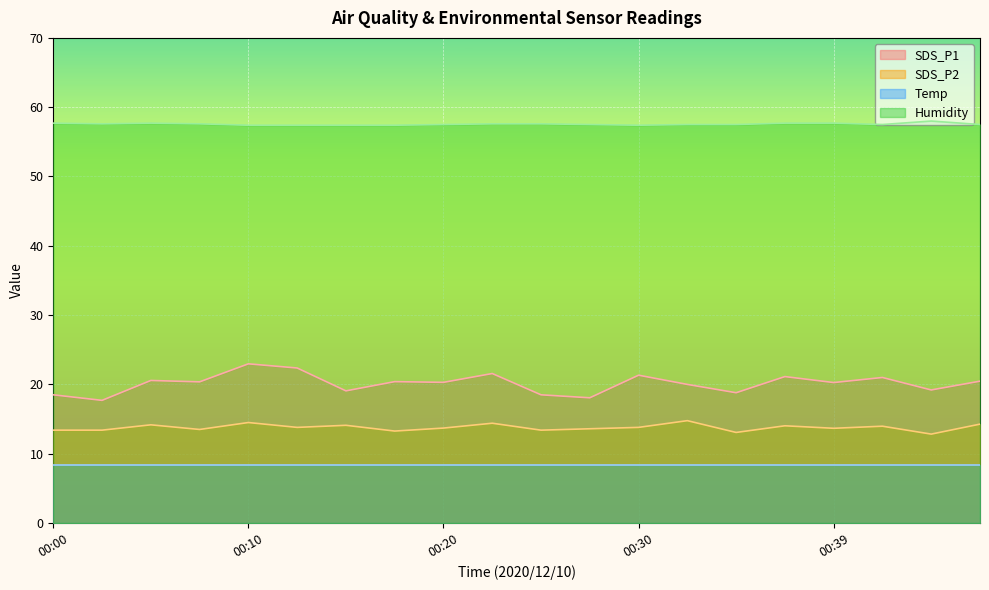

What is the value of the SDS_P1 point at the 14th from the left?

20.0